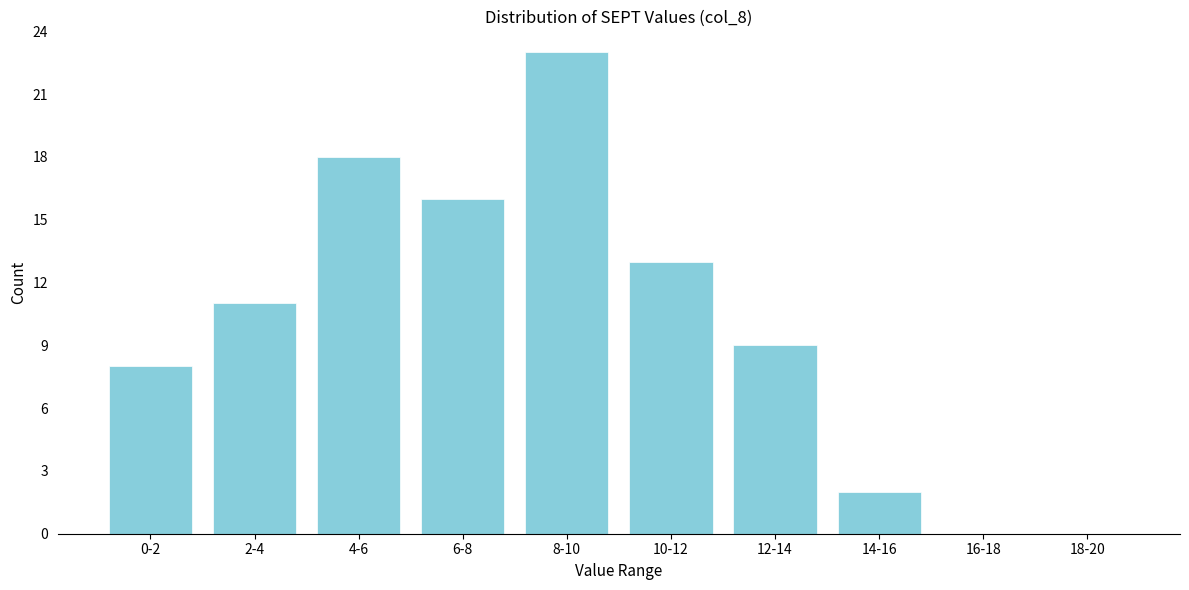

Reading right to left, transcribe all the data shown in this chart.

18-20=0	16-18=0	14-16=2	12-14=9	10-12=13	8-10=23	6-8=16	4-6=18	2-4=11	0-2=8